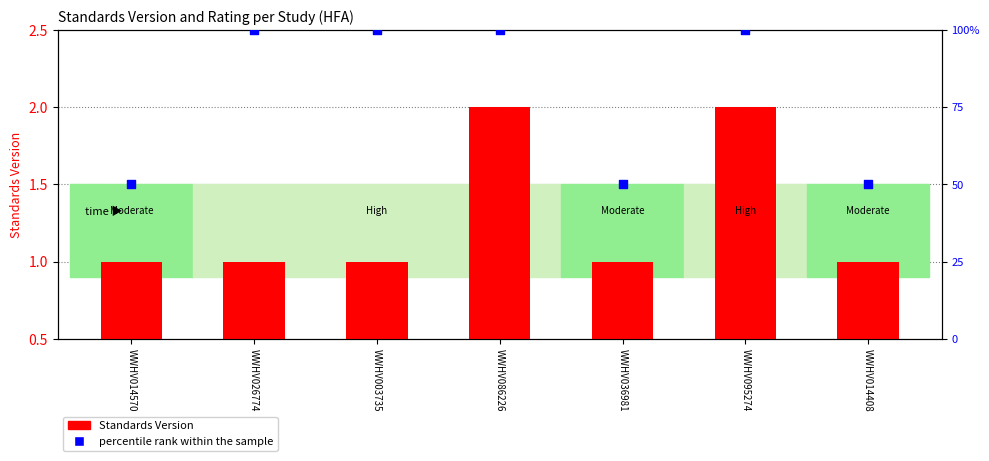

At how many categories does at least one series exceed 14?

7